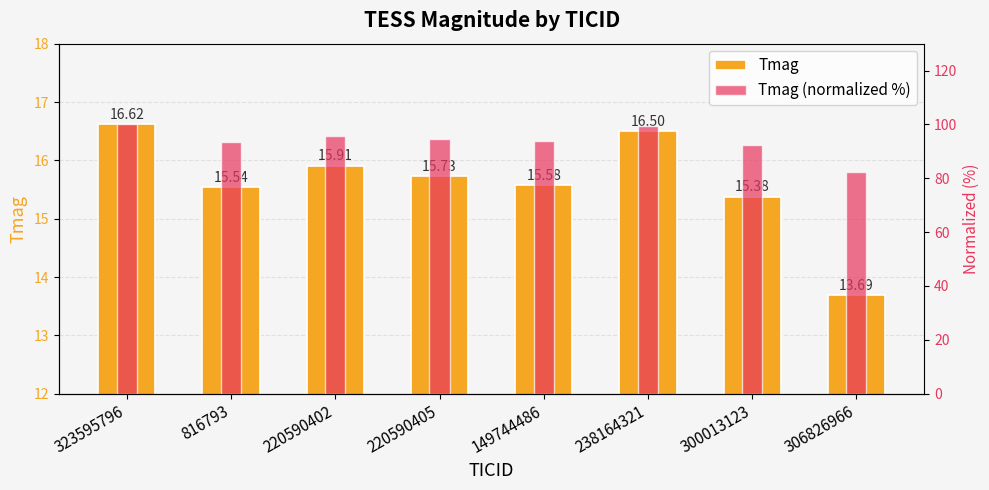

Reading left to right, transcribe all the data shown in this chart.

Tmag: 323595796=16.6	816793=15.5	220590402=15.9	220590405=15.7	149744486=15.6	238164321=16.5	300013123=15.4	306826966=13.7
Tmag (normalized %): 323595796=100.0	816793=93.5	220590402=95.7	220590405=94.6	149744486=93.7	238164321=99.3	300013123=92.5	306826966=82.4